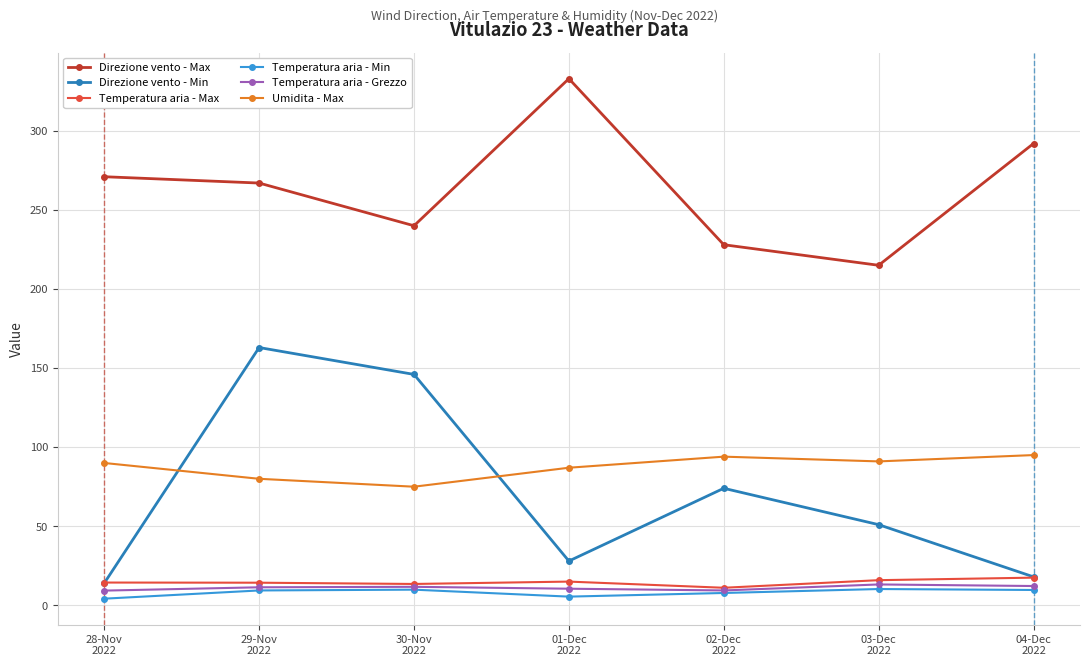

Rank the series by their maximum value, from highest to lowest.

Direzione vento - Max, Direzione vento - Min, Umidita - Max, Temperatura aria - Max, Temperatura aria - Grezzo, Temperatura aria - Min